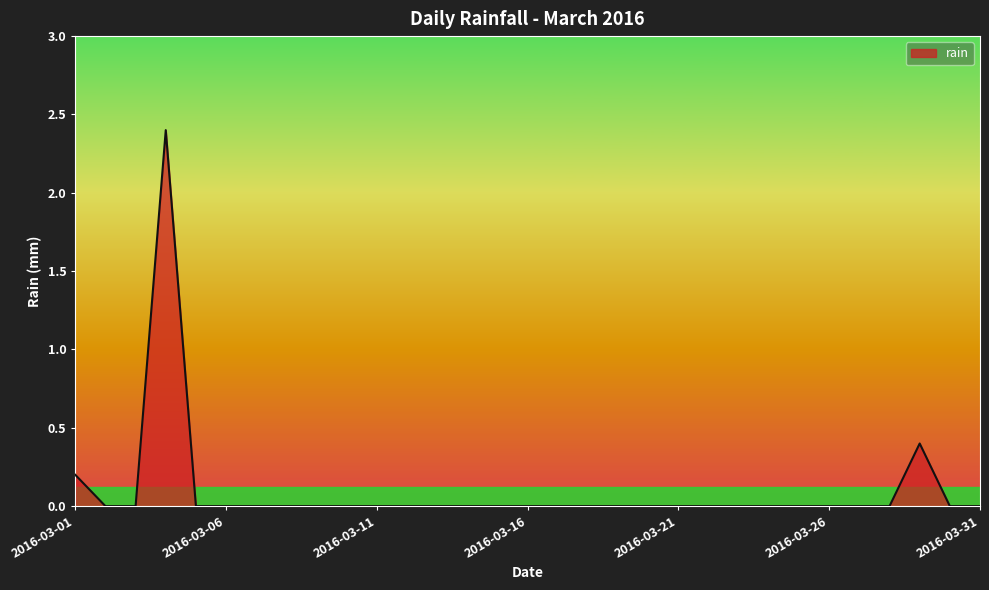

What is the maximum value shown in the chart?

2.4